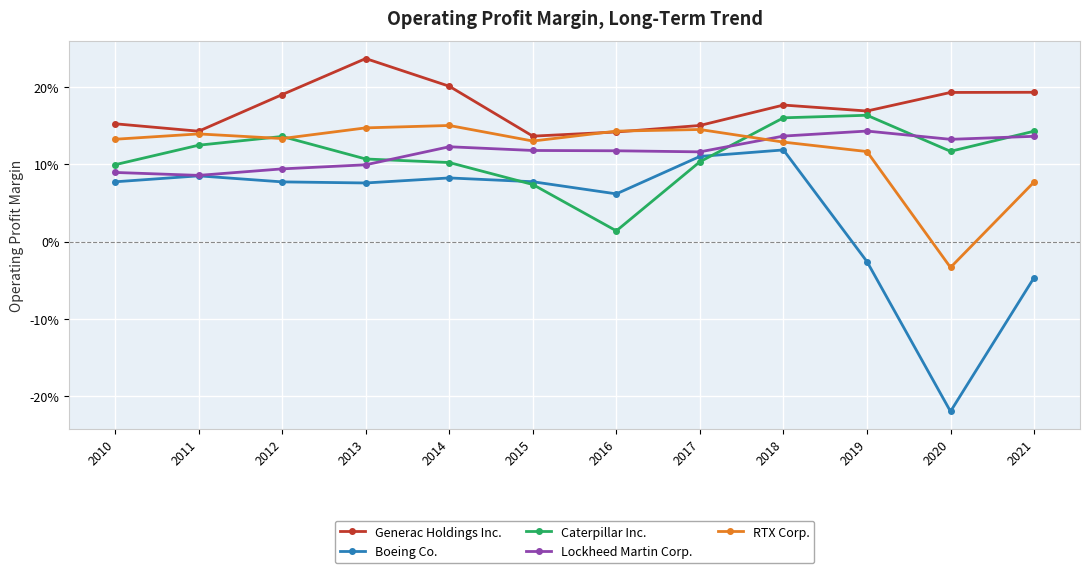

At which category is the sum across all series the highest?

2018